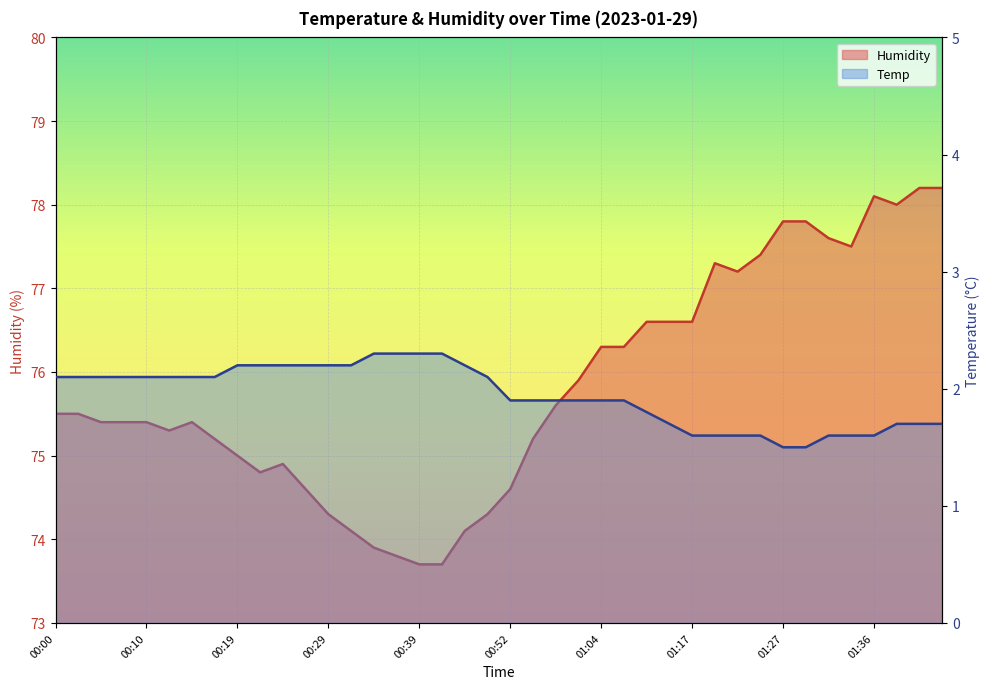

How many interior local peaks does the Humidity series have?

4